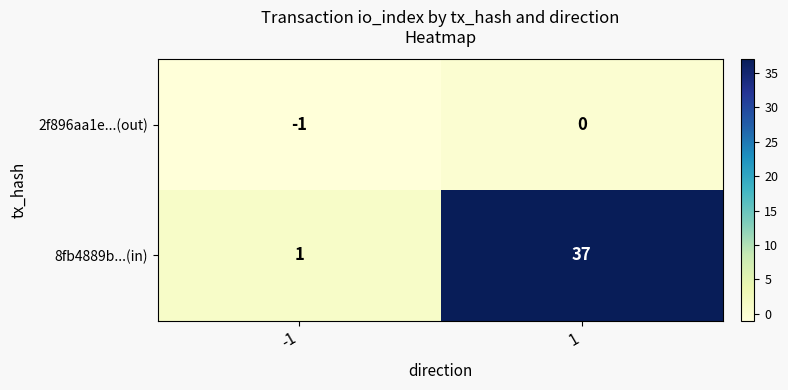

Which series changed the most between -1 and 1?

8fb4889b...(in)